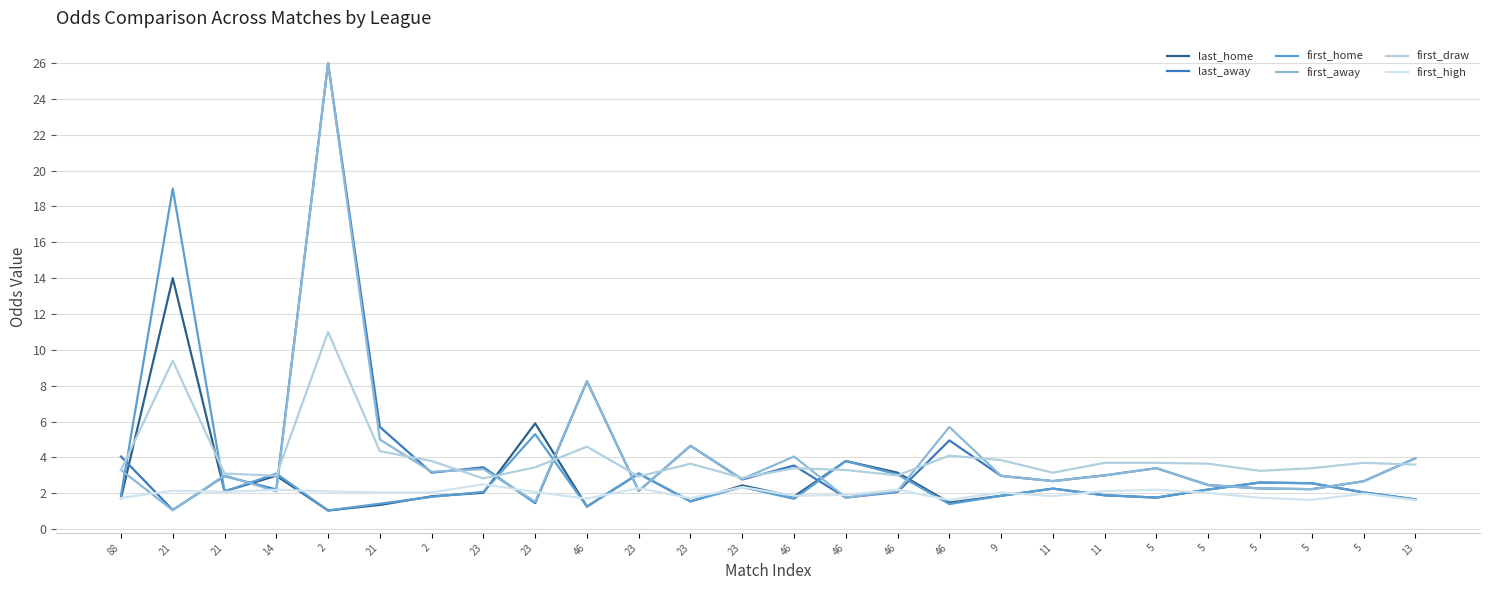

Reading right to left, extract all data points from this chart.

last_home: 13=1.7	5=2.0	5=2.6	5=2.6	5=2.2	5=1.8	11=1.9	11=2.3	9=1.9	46=1.5	46=3.1	46=3.8	46=1.8	23=2.4	23=1.6	23=3.1	46=1.3	23=5.9	23=2.0	2=1.8	21=1.4	2=1.0	14=3.0	21=2.1	21=14.0	88=1.7
last_away: 13=4.0	5=2.7	5=2.2	5=2.3	5=2.5	5=3.4	11=3.0	11=2.7	9=3.0	46=5.0	46=2.1	46=1.8	46=3.5	23=2.8	23=4.7	23=2.1	46=8.2	23=1.4	23=3.5	2=3.1	21=5.7	2=26.0	14=2.2	21=3.0	21=1.1	88=4.0
first_home: 13=1.7	5=2.0	5=2.6	5=2.6	5=2.2	5=1.8	11=1.9	11=2.3	9=1.9	46=1.4	46=3.0	46=3.8	46=1.7	23=2.4	23=1.6	23=3.1	46=1.3	23=5.3	23=2.1	2=1.8	21=1.4	2=1.0	14=3.1	21=2.1	21=19.0	88=1.9
first_away: 13=4.0	5=2.7	5=2.2	5=2.3	5=2.5	5=3.4	11=3.0	11=2.7	9=3.0	46=5.7	46=2.1	46=1.8	46=4.0	23=2.8	23=4.7	23=2.1	46=8.2	23=1.5	23=3.4	2=3.2	21=5.0	2=26.0	14=2.1	21=3.0	21=1.1	88=3.3
first_draw: 13=3.6	5=3.7	5=3.4	5=3.2	5=3.6	5=3.7	11=3.7	11=3.1	9=3.9	46=4.1	46=3.0	46=3.3	46=3.4	23=2.9	23=3.6	23=2.9	46=4.6	23=3.5	23=2.8	2=3.8	21=4.3	2=11.0	14=3.0	21=3.1	21=9.4	88=3.3
first_high: 13=1.6	5=2.0	5=1.6	5=1.8	5=2.0	5=2.2	11=2.1	11=1.8	9=2.0	46=1.6	46=2.2	46=1.9	46=1.9	23=2.4	23=1.7	23=2.3	46=1.7	23=2.1	23=2.5	2=2.0	21=2.0	2=2.1	14=2.2	21=2.1	21=2.1	88=1.7